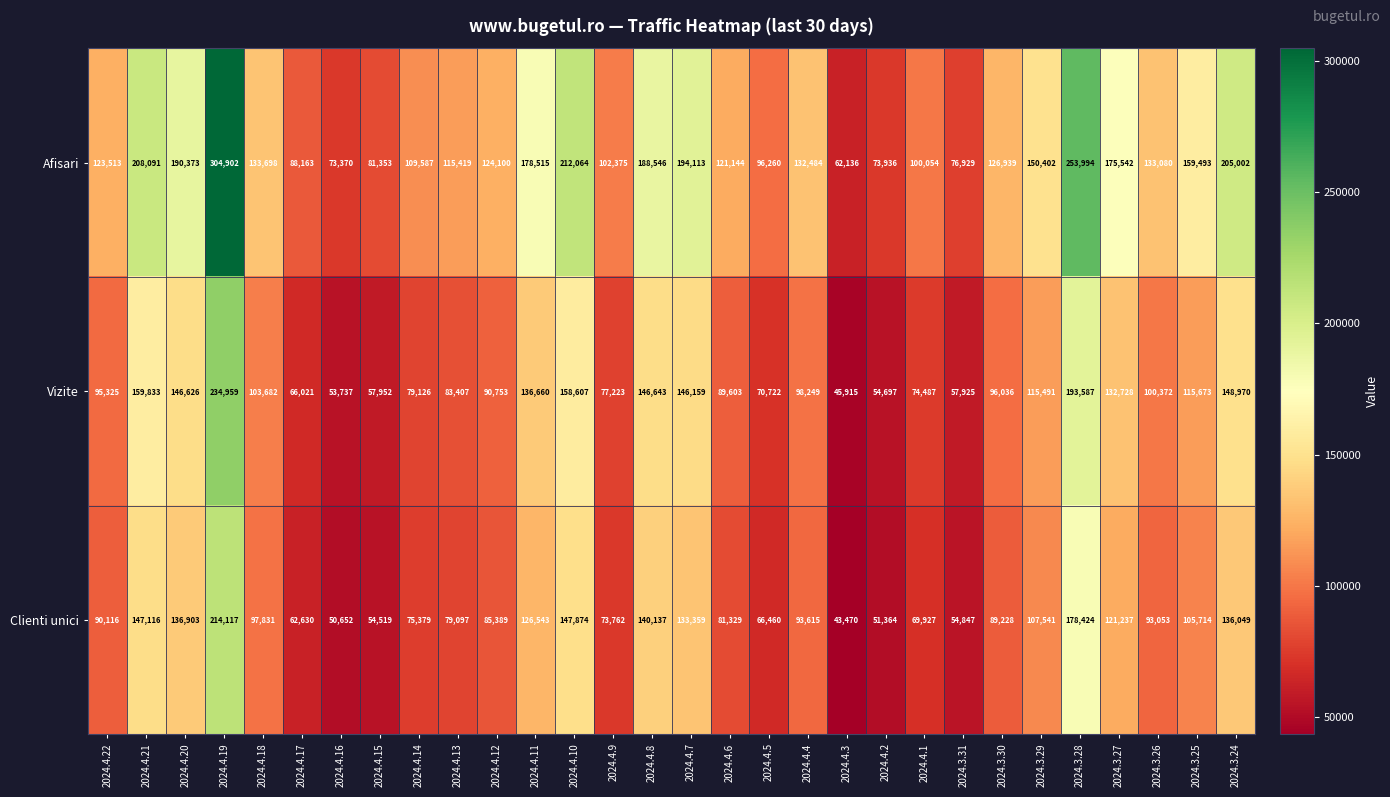

Count the number of categories in the chart.

30